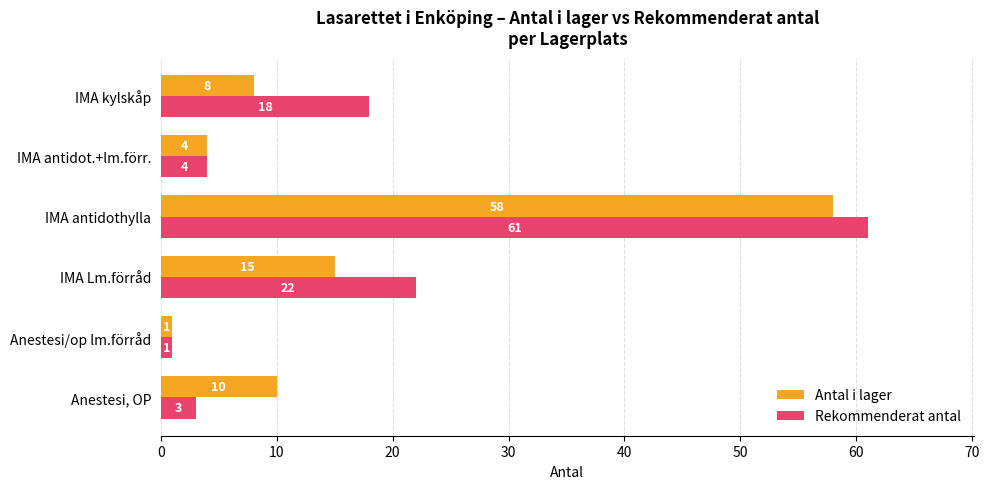

Which series has the largest total across all categories?

Rekommenderat antal